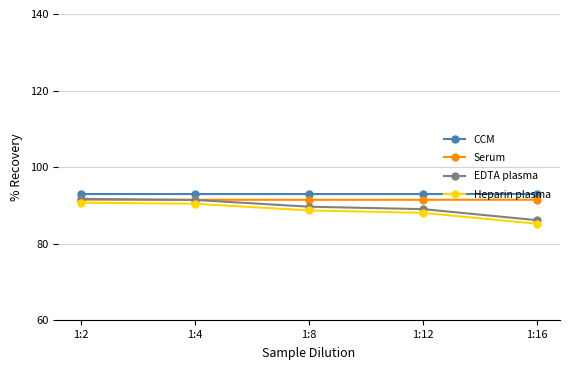

Which series changed the most between 1:4 and 1:16?

EDTA plasma